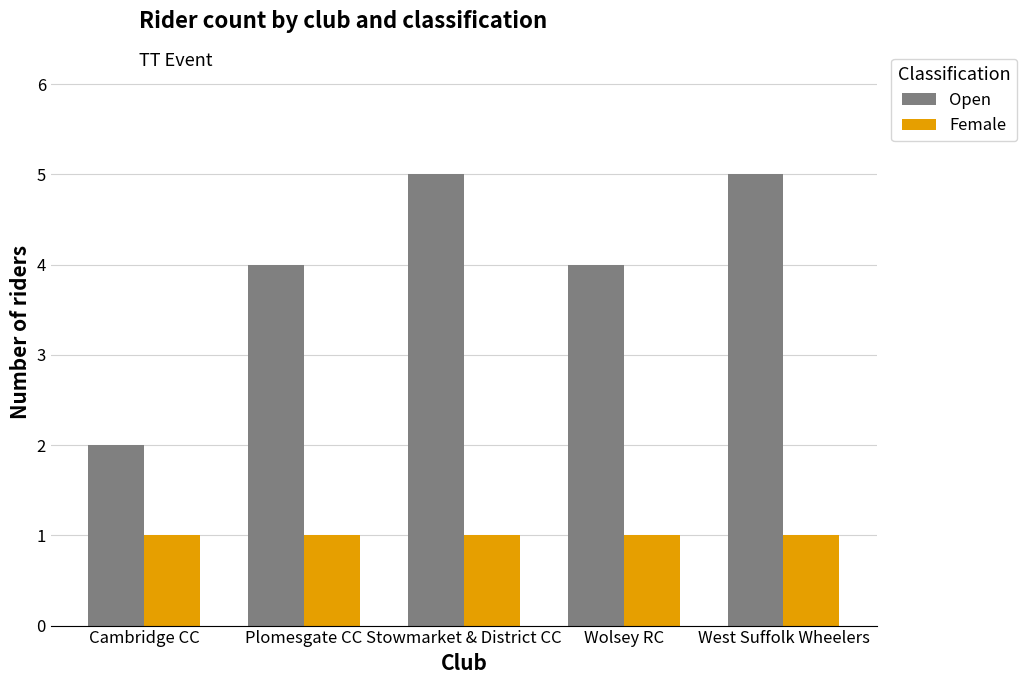

How many categories are shown in the chart?

5